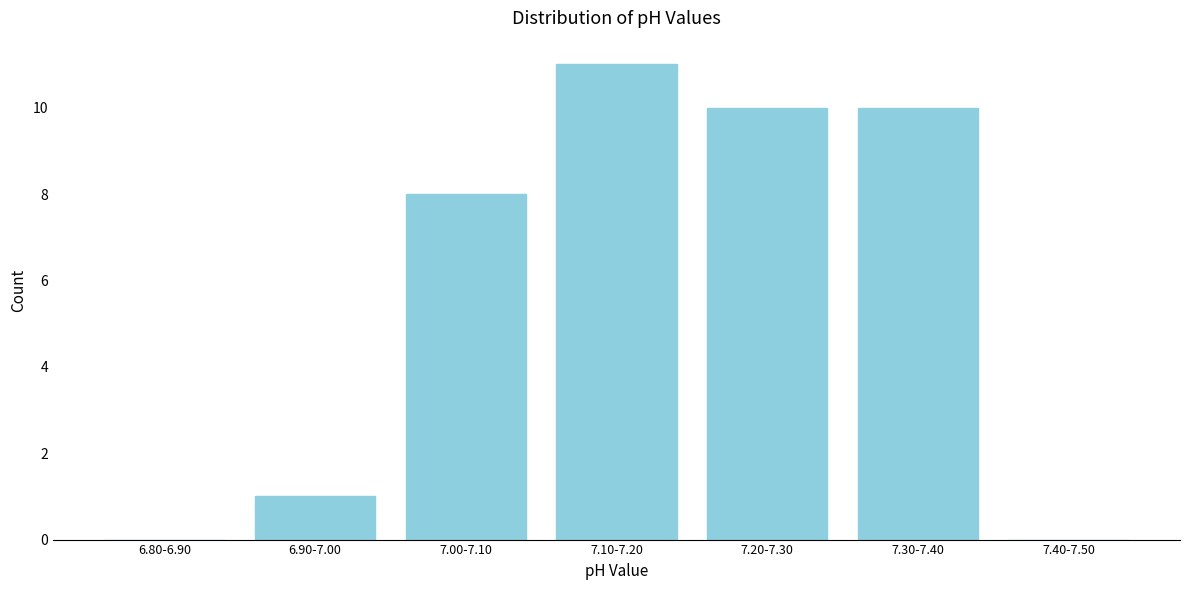

Reading left to right, what are all the values shown in this chart?

6.80-6.90=0	6.90-7.00=1	7.00-7.10=8	7.10-7.20=11	7.20-7.30=10	7.30-7.40=10	7.40-7.50=0